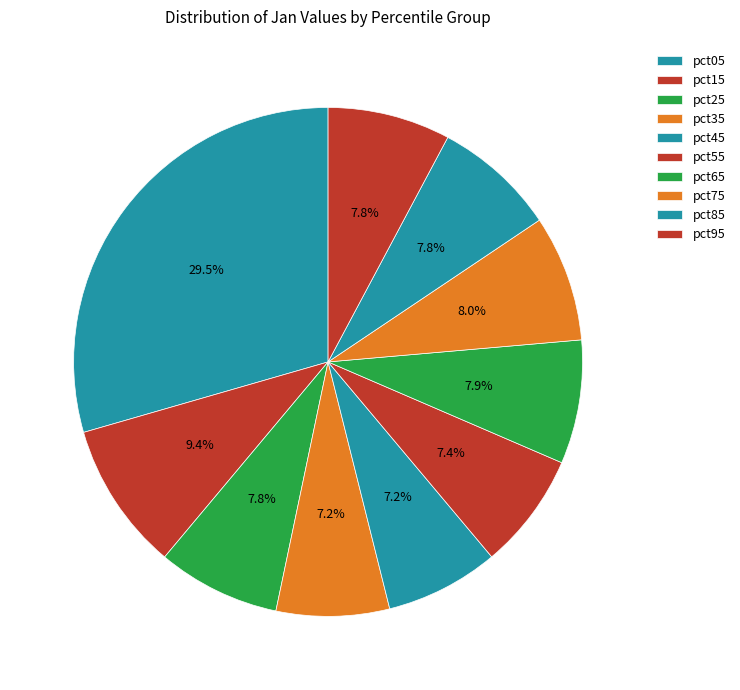

Which slice is the largest?

pct05